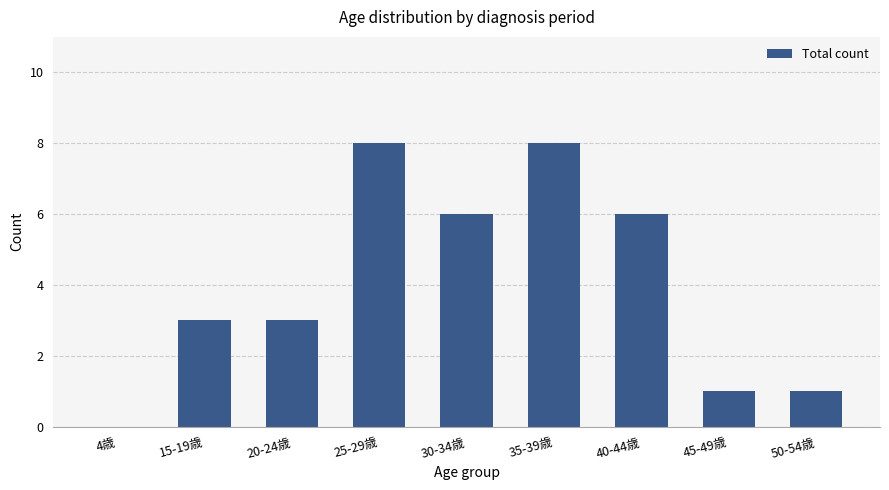

Count the number of categories in the chart.

9